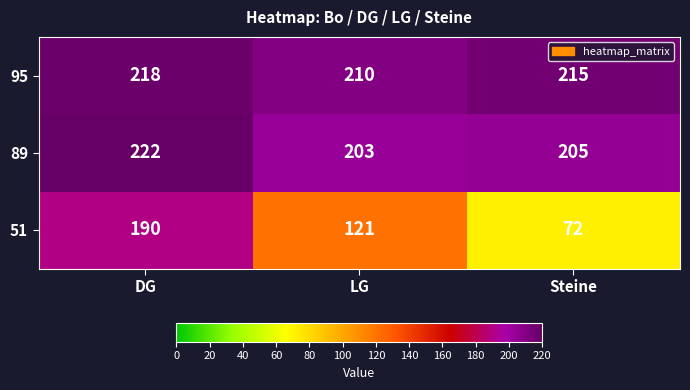

Rank the series at Steine from highest to lowest value.

95, 89, 51